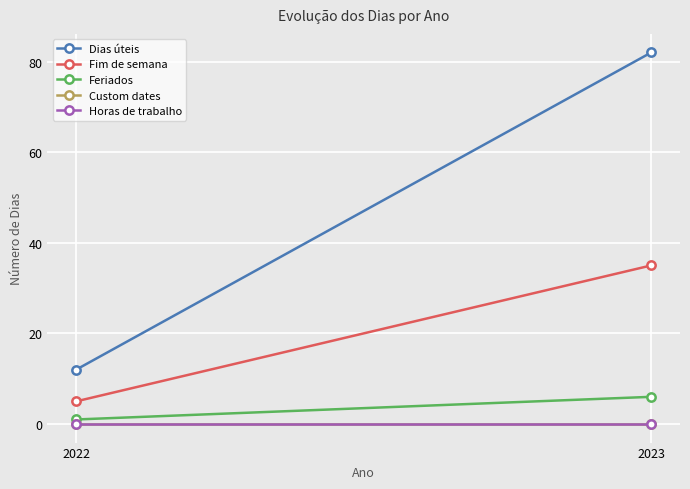

Which series has the widest spread of values?

Dias úteis